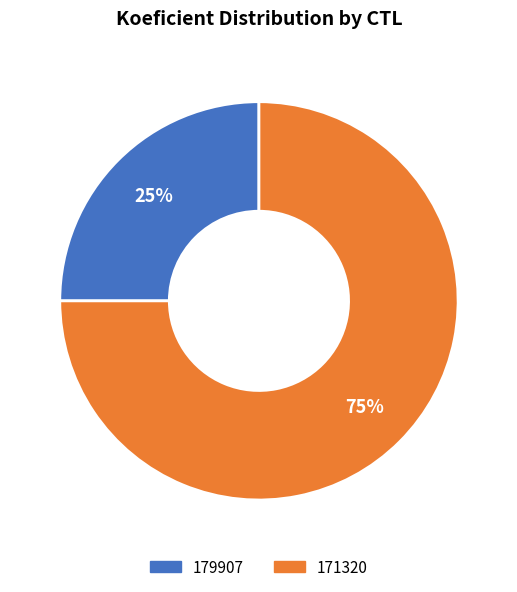

To the nearest percent, what is the combined percentage of 171320 and 179907?

100%